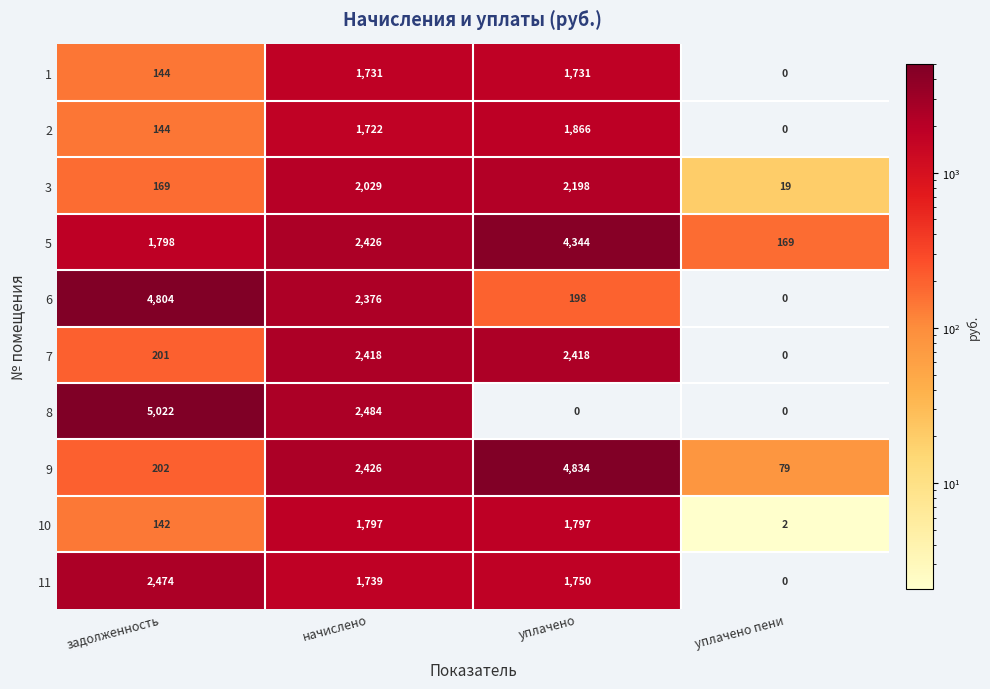

List the series in order of their peak value, highest first.

8, 9, 6, 5, 11, 7, 3, 2, 10, 1